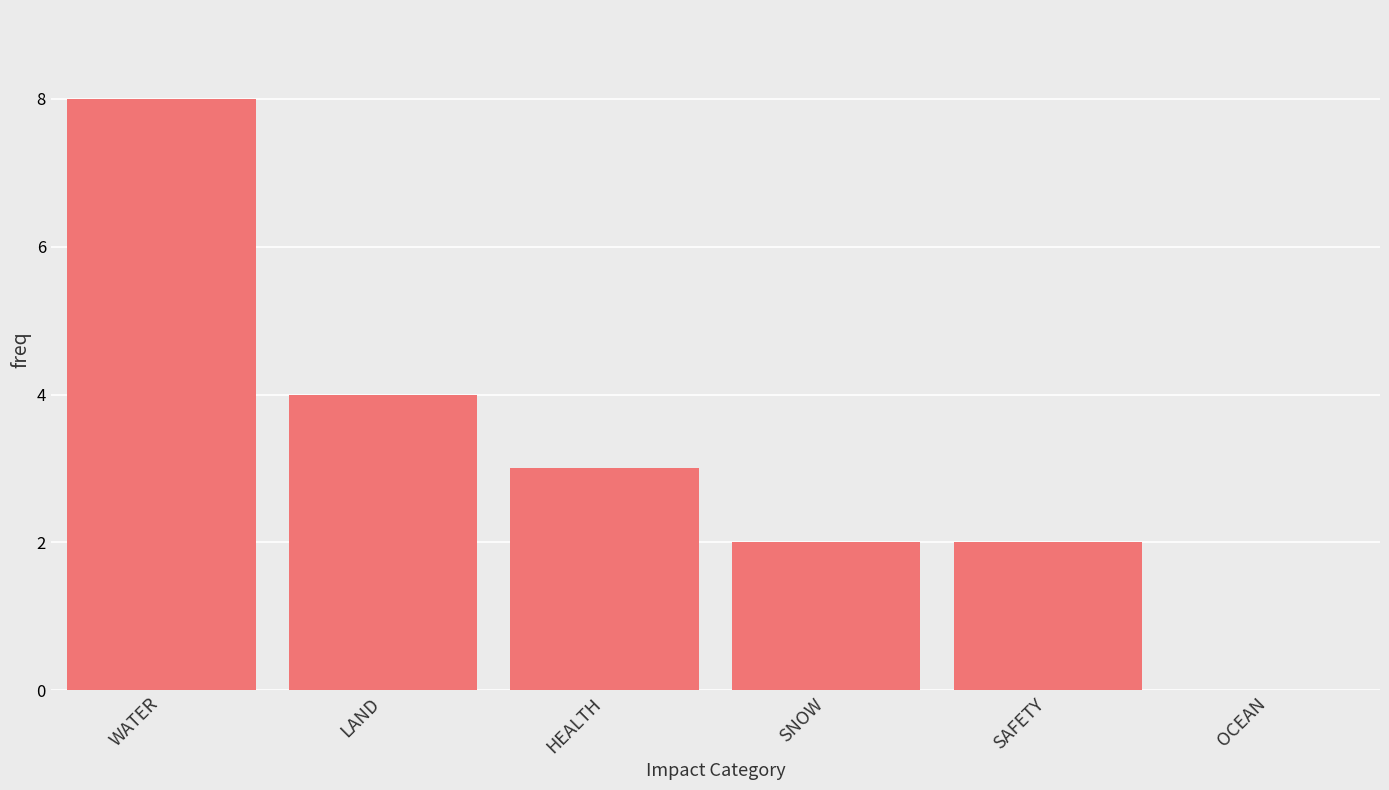

How many positive values are there?

5